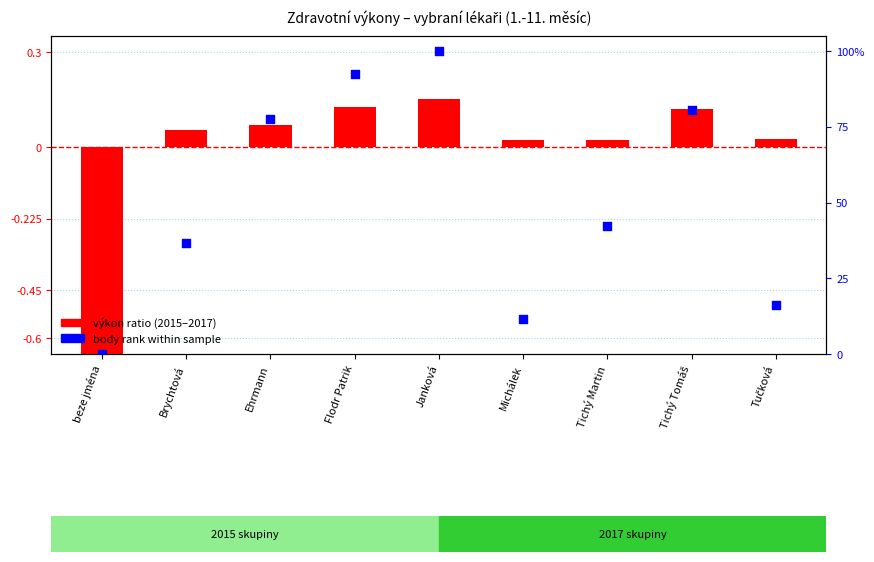

At which category is the sum across all series the highest?

Janková